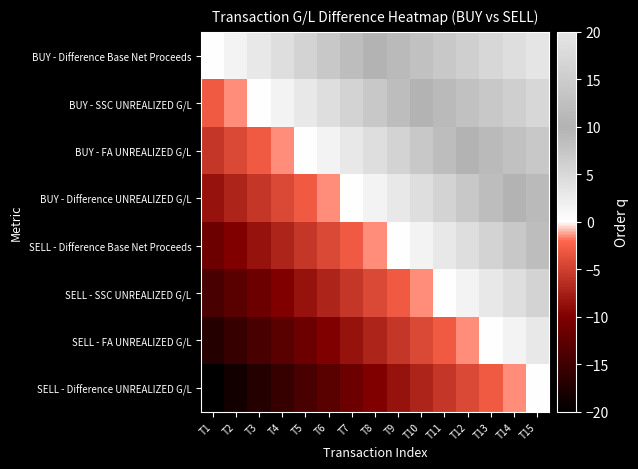

Reading left to right, list all the values displayed in this chart.

BUY - Difference Base Net Proceeds: T1=0.0	T2=1.4	T3=2.9	T4=4.3	T5=5.7	T6=7.1	T7=8.6	T8=10.0	T9=11.4	T10=12.9	T11=14.3	T12=15.7	T13=17.1	T14=18.6	T15=20.0
BUY - SSC UNREALIZED G/L: T1=-2.9	T2=-1.4	T3=0.0	T4=1.4	T5=2.9	T6=4.3	T7=5.7	T8=7.1	T9=8.6	T10=10.0	T11=11.4	T12=12.9	T13=14.3	T14=15.7	T15=17.1
BUY - FA UNREALIZED G/L: T1=-5.7	T2=-4.3	T3=-2.9	T4=-1.4	T5=0.0	T6=1.4	T7=2.9	T8=4.3	T9=5.7	T10=7.1	T11=8.6	T12=10.0	T13=11.4	T14=12.9	T15=14.3
BUY - Difference UNREALIZED G/L: T1=-8.6	T2=-7.1	T3=-5.7	T4=-4.3	T5=-2.9	T6=-1.4	T7=0.0	T8=1.4	T9=2.9	T10=4.3	T11=5.7	T12=7.1	T13=8.6	T14=10.0	T15=11.4
SELL - Difference Base Net Proceeds: T1=-11.4	T2=-10.0	T3=-8.6	T4=-7.1	T5=-5.7	T6=-4.3	T7=-2.9	T8=-1.4	T9=0.0	T10=1.4	T11=2.9	T12=4.3	T13=5.7	T14=7.1	T15=8.6
SELL - SSC UNREALIZED G/L: T1=-14.3	T2=-12.9	T3=-11.4	T4=-10.0	T5=-8.6	T6=-7.1	T7=-5.7	T8=-4.3	T9=-2.9	T10=-1.4	T11=0.0	T12=1.4	T13=2.9	T14=4.3	T15=5.7
SELL - FA UNREALIZED G/L: T1=-17.1	T2=-15.7	T3=-14.3	T4=-12.9	T5=-11.4	T6=-10.0	T7=-8.6	T8=-7.1	T9=-5.7	T10=-4.3	T11=-2.9	T12=-1.4	T13=0.0	T14=1.4	T15=2.9
SELL - Difference UNREALIZED G/L: T1=-20.0	T2=-18.6	T3=-17.1	T4=-15.7	T5=-14.3	T6=-12.9	T7=-11.4	T8=-10.0	T9=-8.6	T10=-7.1	T11=-5.7	T12=-4.3	T13=-2.9	T14=-1.4	T15=0.0